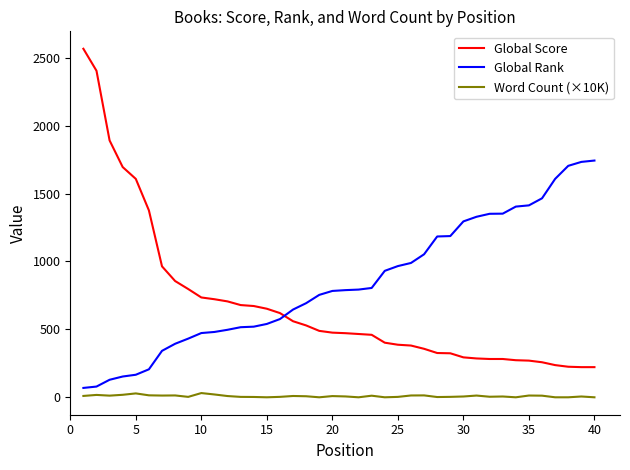

What is the maximum value shown in the chart?

2566.0